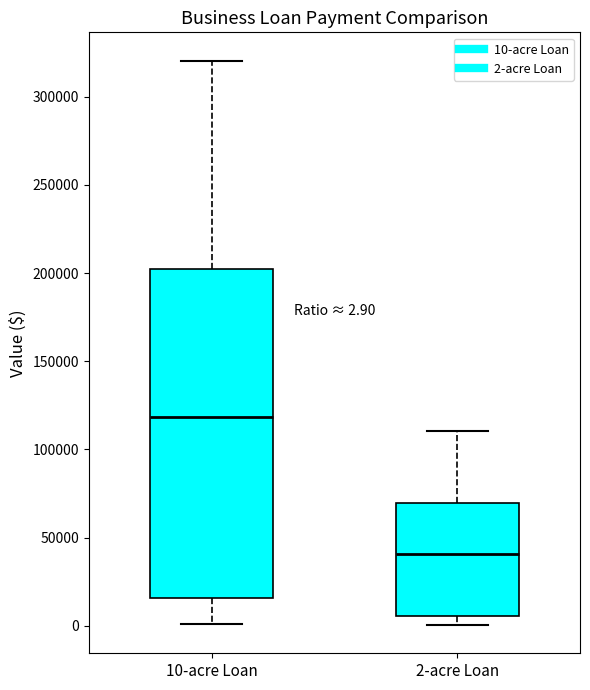

Which box's median line is the highest?

10-acre Loan